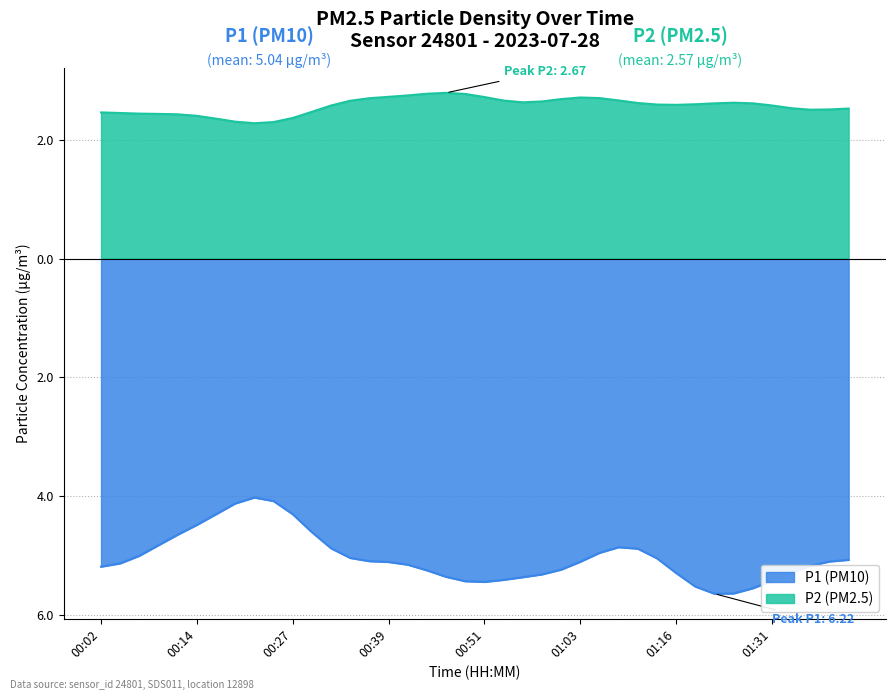

Between 00:17 and 00:27, which series saw the biggest shift?

P1